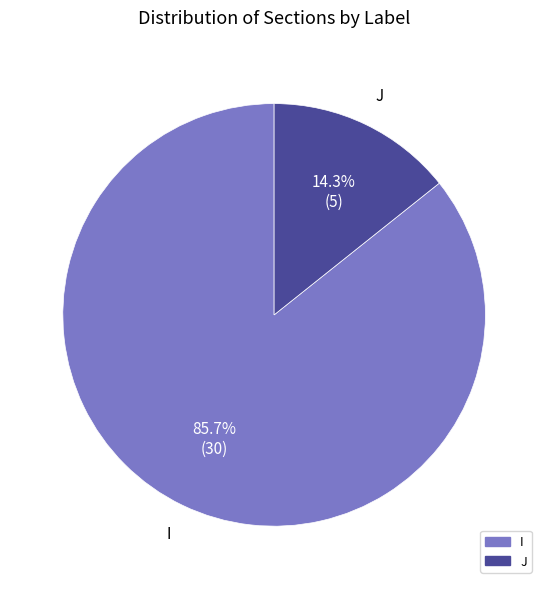

How many slices are in this pie chart?

2